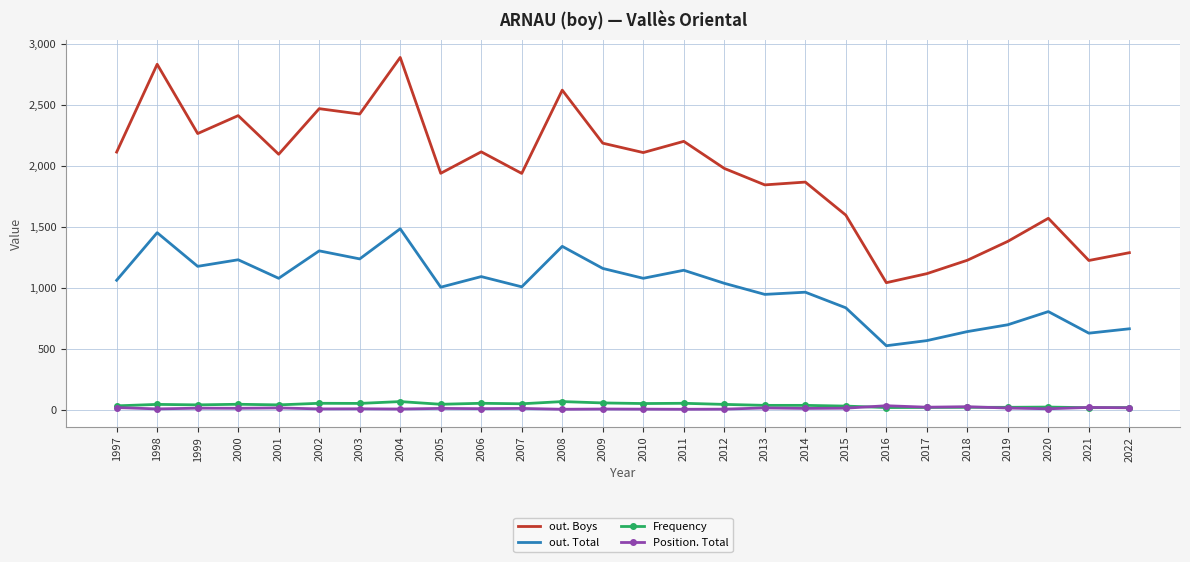

What is the sum of all Frequency values?

1053